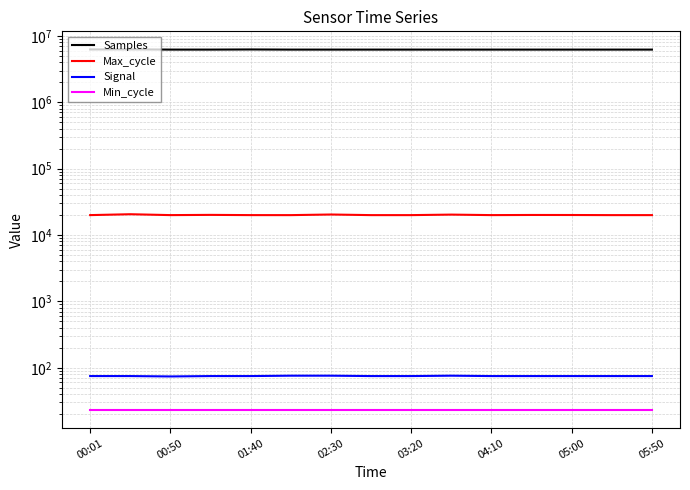

Is the value of Max_cycle at 04:10 greater than the value of Signal at 13?

Yes